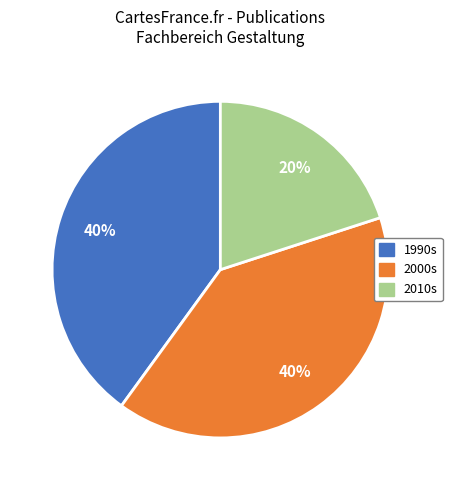

To the nearest percent, what is the difference between the largest and smallest slice percentages?

20%